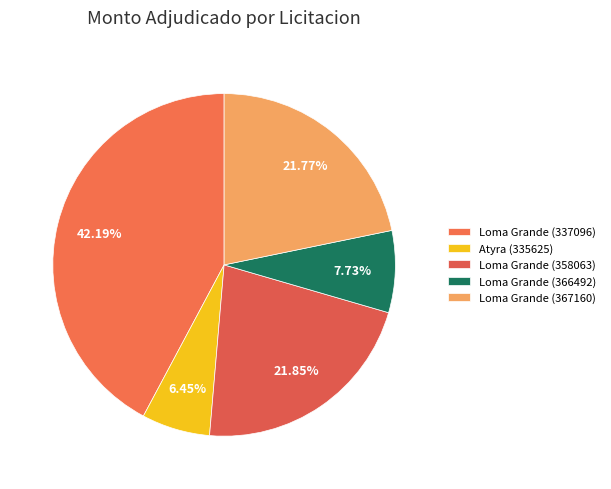

To the nearest percent, what is the difference between the Atyra (335625) and Loma Grande (358063) slice percentages?

15%